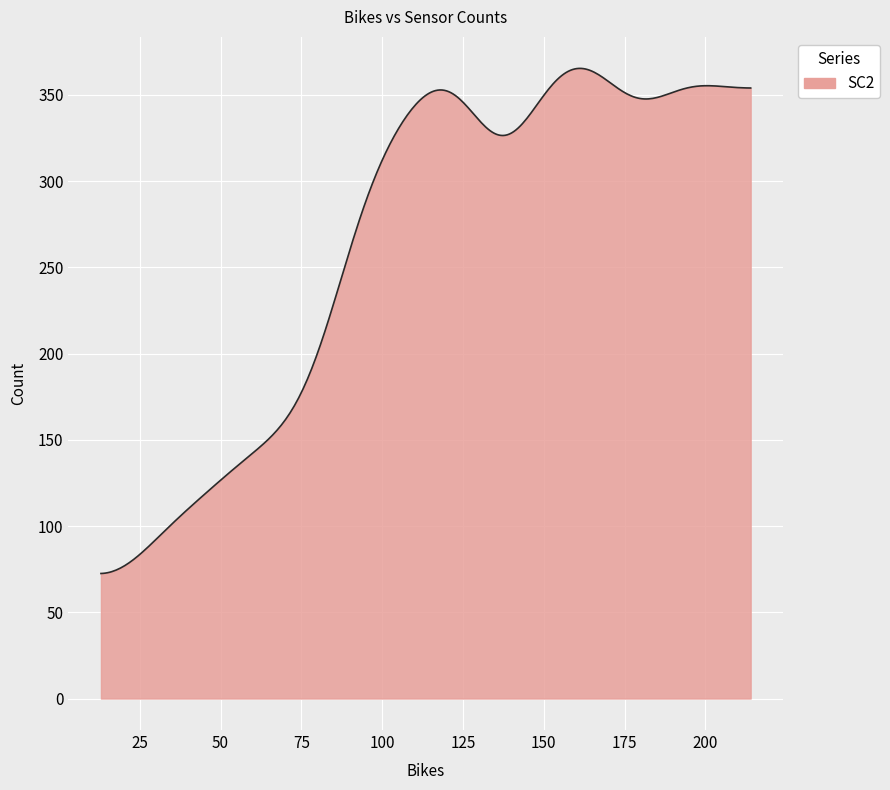

What is the difference between the maximum and minimum values?

292.8